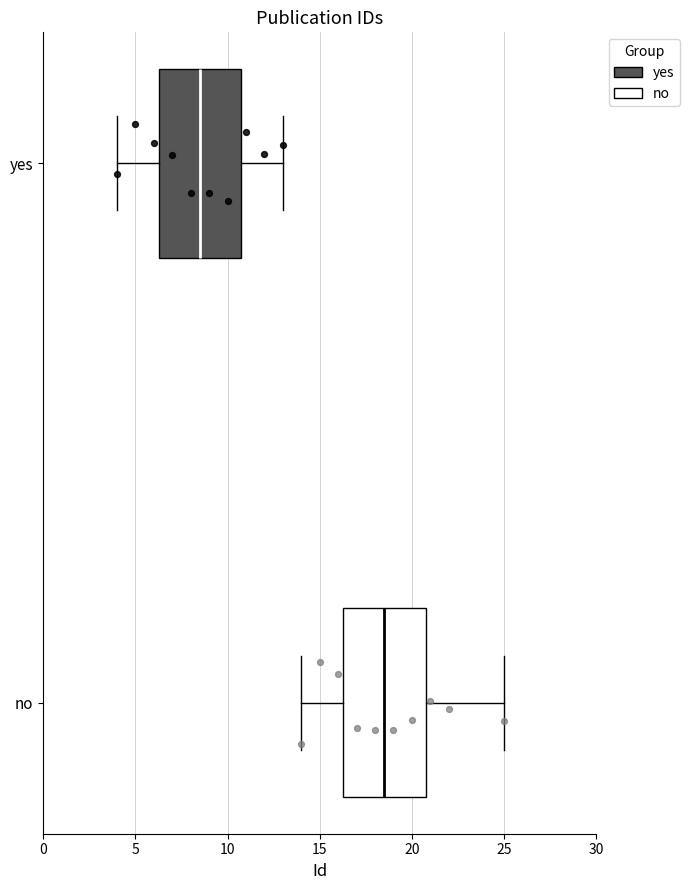

Reading bottom to top, transcribe this box plot: for each box, give where its median line is, the range the box spans, and where its two whiskers end, as read against the x-axis. The values are not printed on the chart, so give them approximately, as read against the axis.

no: median 18.5, box 16.5 to 21.0, whiskers 14.0 to 25.0
yes: median 8.5, box 6.5 to 11.0, whiskers 4.0 to 13.0